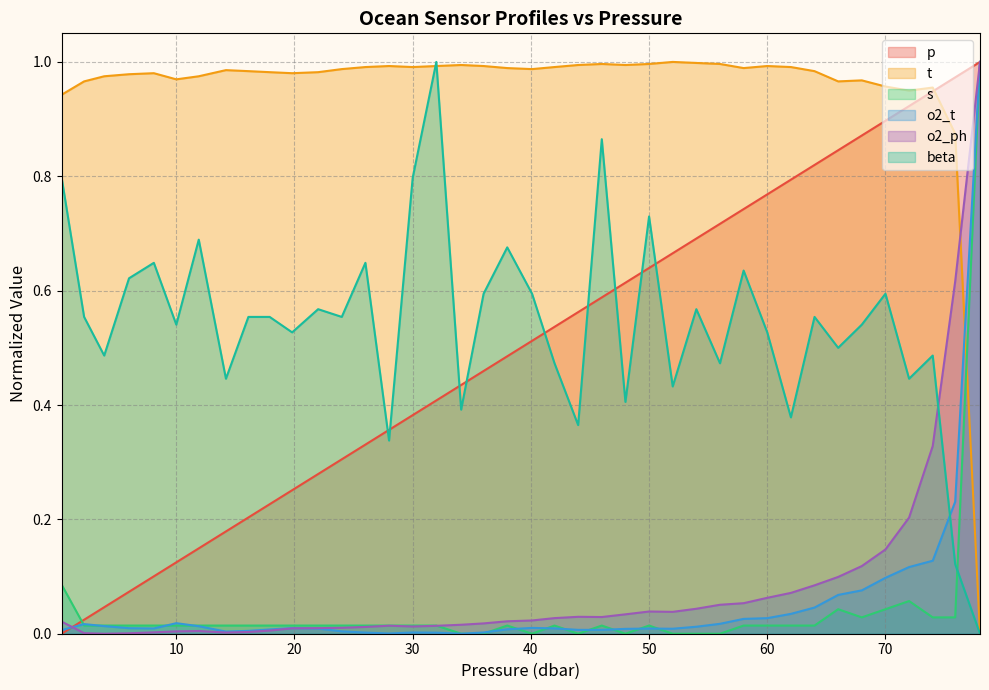

Reading left to right, transcribe all the data shown in this chart.

p: 0.3=0.0	2.2=0.0	3.9=0.0	6.0=0.1	8.1=0.1	10.0=0.1	11.9=0.1	14.2=0.2	16.1=0.2	17.9=0.2	19.8=0.3	22.0=0.3	24.0=0.3	26.0=0.3	28.0=0.4	30.0=0.4	32.0=0.4	34.1=0.4	36.0=0.5	38.0=0.5	40.1=0.5	42.0=0.5	44.0=0.6	46.0=0.6	48.0=0.6	50.0=0.6	52.0=0.7	54.0=0.7	56.0=0.7	58.0=0.7	60.0=0.8	62.0=0.8	64.0=0.8	66.0=0.8	68.0=0.9	70.0=0.9	72.0=0.9	74.0=0.9	75.9=1.0	78.0=1.0
t: 0.3=0.9	2.2=1.0	3.9=1.0	6.0=1.0	8.1=1.0	10.0=1.0	11.9=1.0	14.2=1.0	16.1=1.0	17.9=1.0	19.8=1.0	22.0=1.0	24.0=1.0	26.0=1.0	28.0=1.0	30.0=1.0	32.0=1.0	34.1=1.0	36.0=1.0	38.0=1.0	40.1=1.0	42.0=1.0	44.0=1.0	46.0=1.0	48.0=1.0	50.0=1.0	52.0=1.0	54.0=1.0	56.0=1.0	58.0=1.0	60.0=1.0	62.0=1.0	64.0=1.0	66.0=1.0	68.0=1.0	70.0=1.0	72.0=0.9	74.0=1.0	75.9=0.9	78.0=0.0
s: 0.3=0.1	2.2=0.0	3.9=0.0	6.0=0.0	8.1=0.0	10.0=0.0	11.9=0.0	14.2=0.0	16.1=0.0	17.9=0.0	19.8=0.0	22.0=0.0	24.0=0.0	26.0=0.0	28.0=0.0	30.0=0.0	32.0=0.0	34.1=0.0	36.0=0.0	38.0=0.0	40.1=0.0	42.0=0.0	44.0=0.0	46.0=0.0	48.0=0.0	50.0=0.0	52.0=0.0	54.0=0.0	56.0=0.0	58.0=0.0	60.0=0.0	62.0=0.0	64.0=0.0	66.0=0.0	68.0=0.0	70.0=0.0	72.0=0.1	74.0=0.0	75.9=0.0	78.0=1.0
o2_t: 0.3=0.0	2.2=0.0	3.9=0.0	6.0=0.0	8.1=0.0	10.0=0.0	11.9=0.0	14.2=0.0	16.1=0.0	17.9=0.0	19.8=0.0	22.0=0.0	24.0=0.0	26.0=0.0	28.0=0.0	30.0=0.0	32.0=0.0	34.1=0.0	36.0=0.0	38.0=0.0	40.1=0.0	42.0=0.0	44.0=0.0	46.0=0.0	48.0=0.0	50.0=0.0	52.0=0.0	54.0=0.0	56.0=0.0	58.0=0.0	60.0=0.0	62.0=0.0	64.0=0.0	66.0=0.1	68.0=0.1	70.0=0.1	72.0=0.1	74.0=0.1	75.9=0.2	78.0=1.0
o2_ph: 0.3=0.0	2.2=0.0	3.9=0.0	6.0=0.0	8.1=0.0	10.0=0.0	11.9=0.0	14.2=0.0	16.1=0.0	17.9=0.0	19.8=0.0	22.0=0.0	24.0=0.0	26.0=0.0	28.0=0.0	30.0=0.0	32.0=0.0	34.1=0.0	36.0=0.0	38.0=0.0	40.1=0.0	42.0=0.0	44.0=0.0	46.0=0.0	48.0=0.0	50.0=0.0	52.0=0.0	54.0=0.0	56.0=0.1	58.0=0.1	60.0=0.1	62.0=0.1	64.0=0.1	66.0=0.1	68.0=0.1	70.0=0.1	72.0=0.2	74.0=0.3	75.9=0.6	78.0=1.0
beta: 0.3=0.8	2.2=0.6	3.9=0.5	6.0=0.6	8.1=0.6	10.0=0.5	11.9=0.7	14.2=0.4	16.1=0.6	17.9=0.6	19.8=0.5	22.0=0.6	24.0=0.6	26.0=0.6	28.0=0.3	30.0=0.8	32.0=1.0	34.1=0.4	36.0=0.6	38.0=0.7	40.1=0.6	42.0=0.5	44.0=0.4	46.0=0.9	48.0=0.4	50.0=0.7	52.0=0.4	54.0=0.6	56.0=0.5	58.0=0.6	60.0=0.5	62.0=0.4	64.0=0.6	66.0=0.5	68.0=0.5	70.0=0.6	72.0=0.4	74.0=0.5	75.9=0.1	78.0=0.0